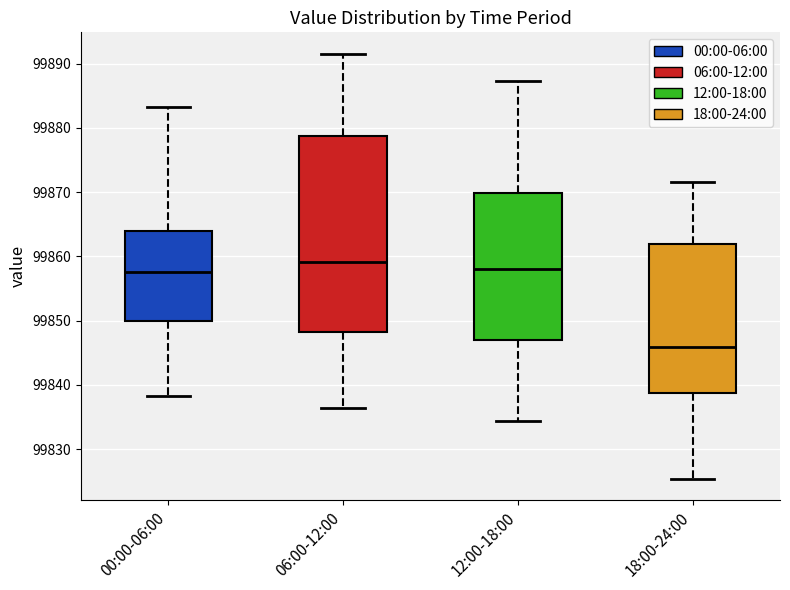

Reading left to right, transcribe this box plot: for each box, give where its median line is, the range the box spans, and where its two whiskers end, as read against the y-axis. The values are not printed on the chart, so give them approximately, as read against the axis.

00:00-06:00: median 99858, box 99850 to 99864, whiskers 99838 to 99883
06:00-12:00: median 99859, box 99848 to 99879, whiskers 99836 to 99892
12:00-18:00: median 99858, box 99847 to 99870, whiskers 99834 to 99887
18:00-24:00: median 99846, box 99839 to 99862, whiskers 99825 to 99872